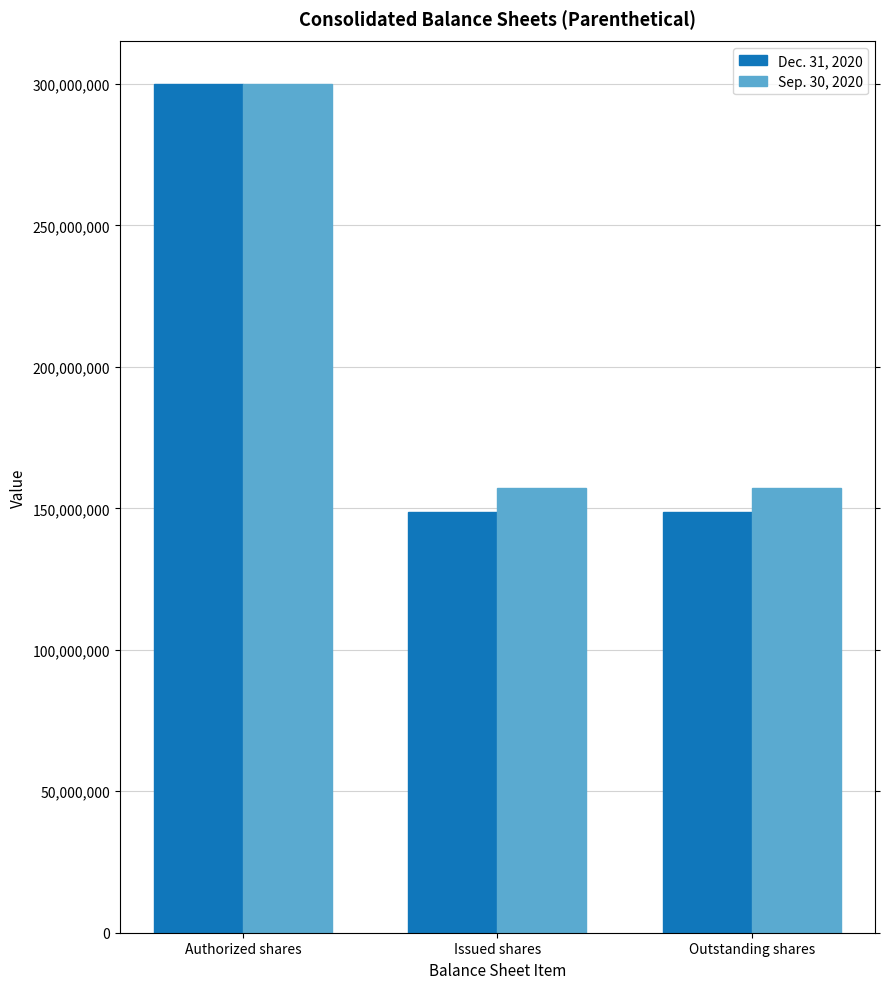

How many bars are there in total?

6